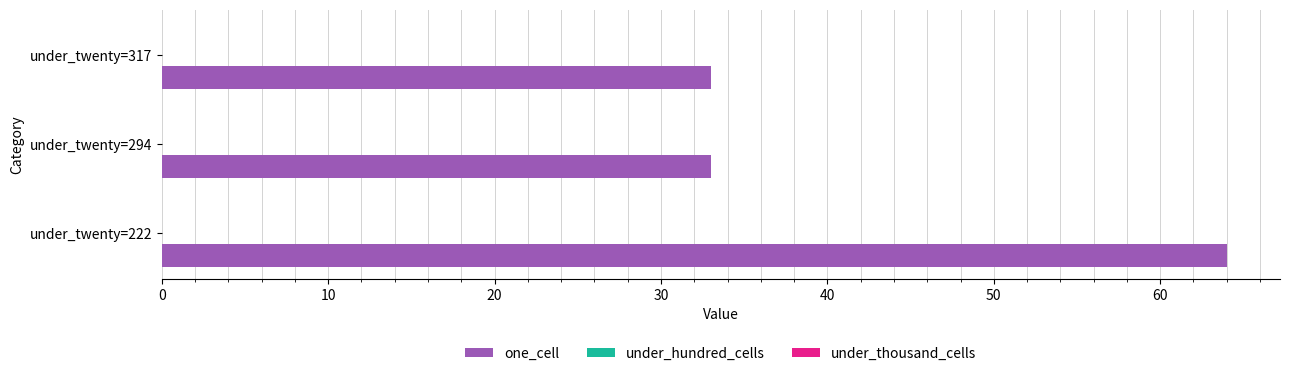

What is the sum of the values at under_twenty=222 and under_twenty=317?

97